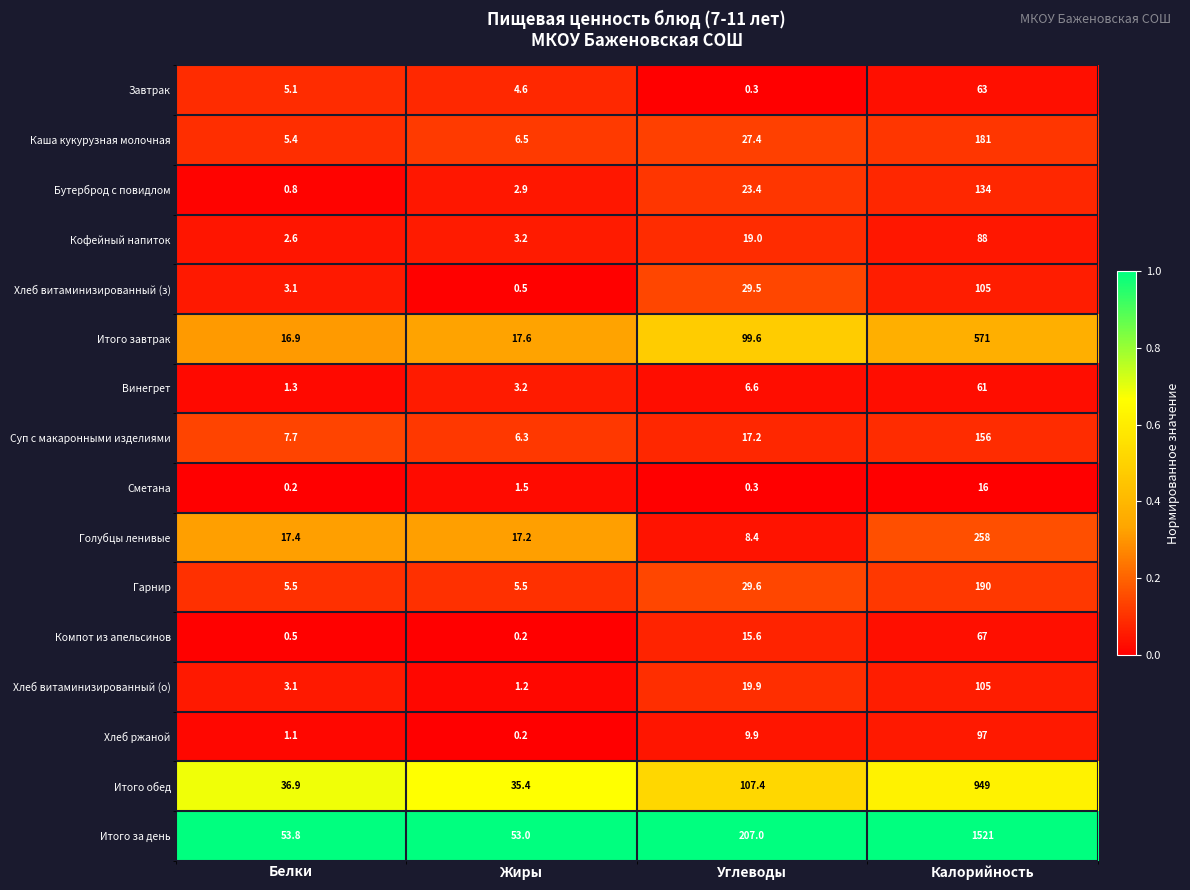

Between Жиры and Калорийность, which series saw the biggest shift?

Итого за день